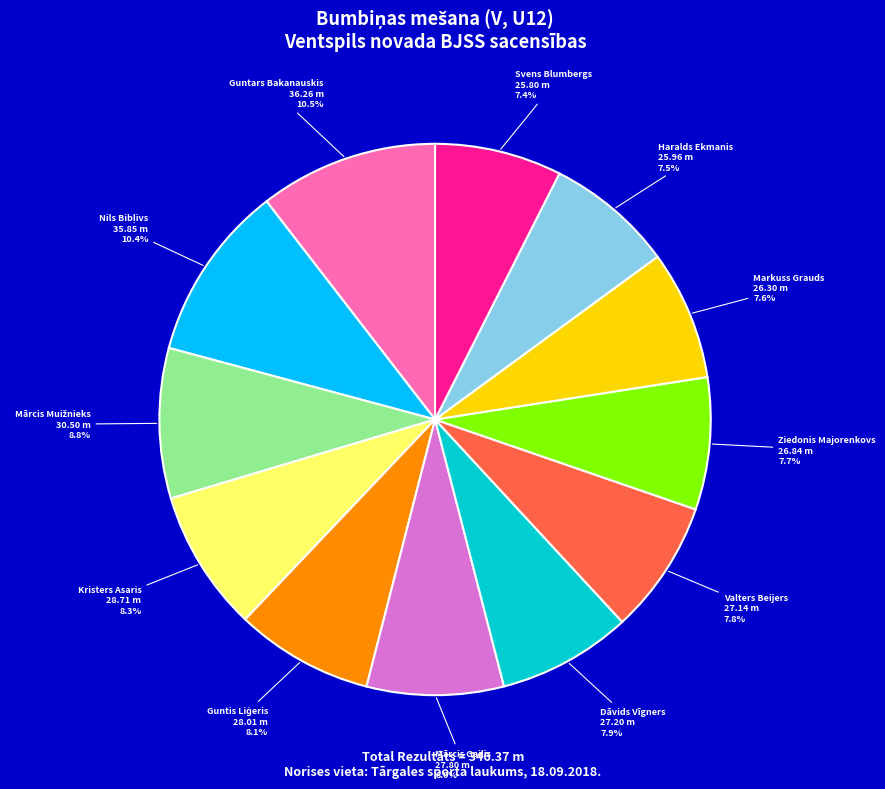

How many segments does this pie chart have?

12